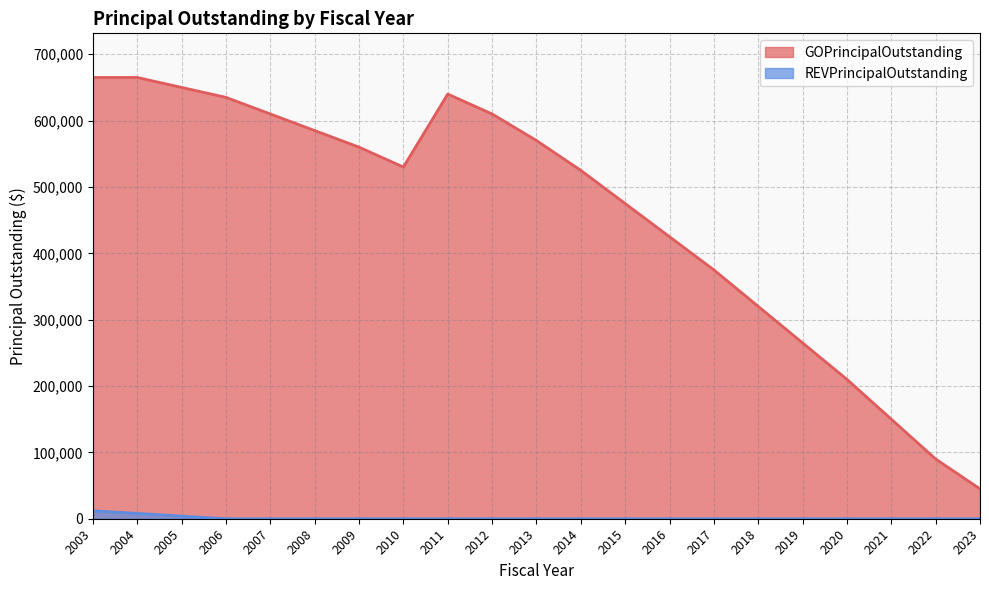

What is the difference between the maximum and minimum values in the REVPrincipalOutstanding series?

12000